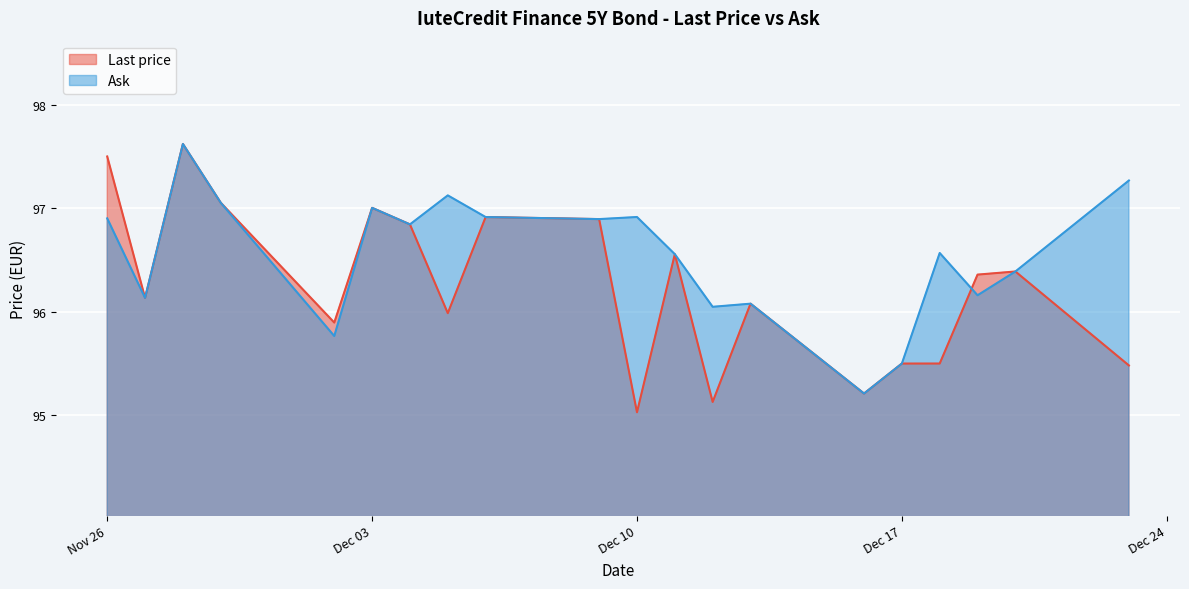

Between 2024-11-26 and 2024-12-02, which is larger?

2024-11-26